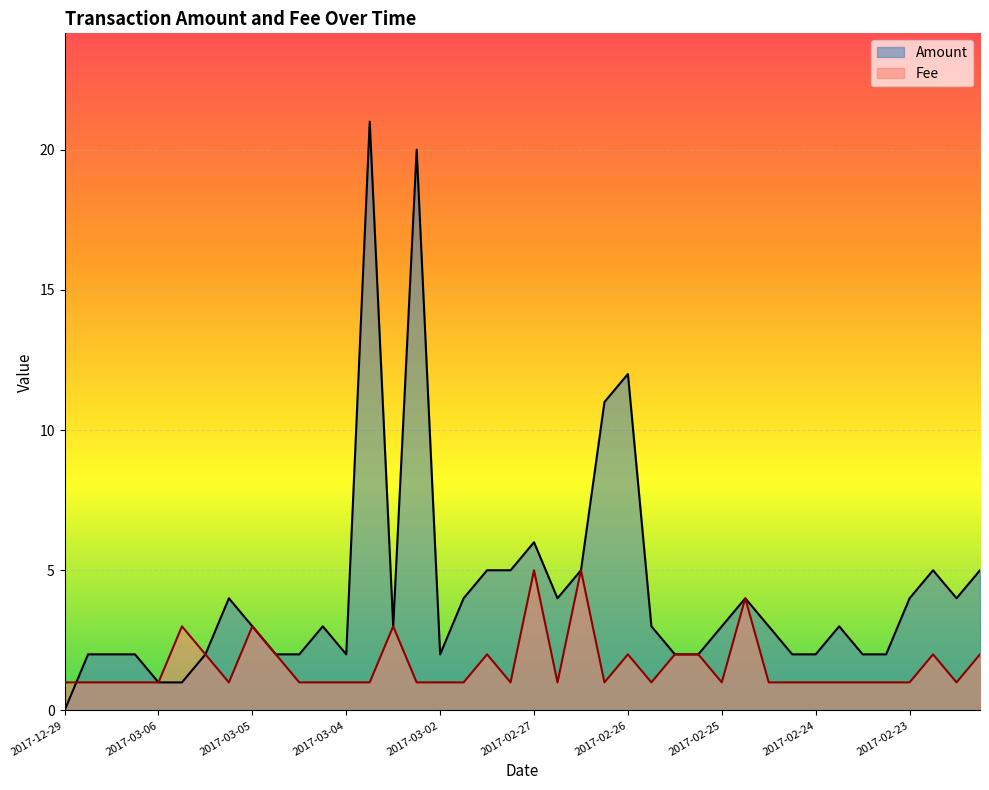

Rank the series at 2017-03-04 from lowest to highest value.

Fee, Amount